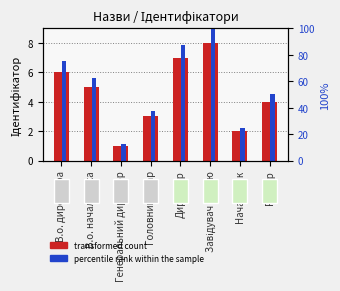

What are all the series names shown in the legend?

transformed count, percentile rank within the sample